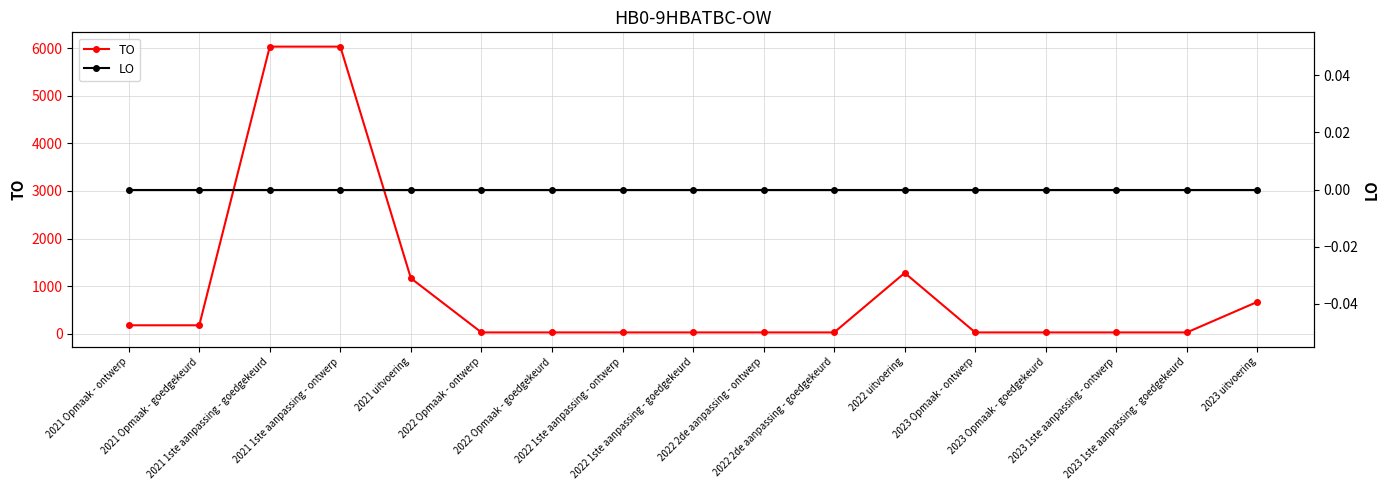

Rank the series by their maximum value, from lowest to highest.

LO, TO